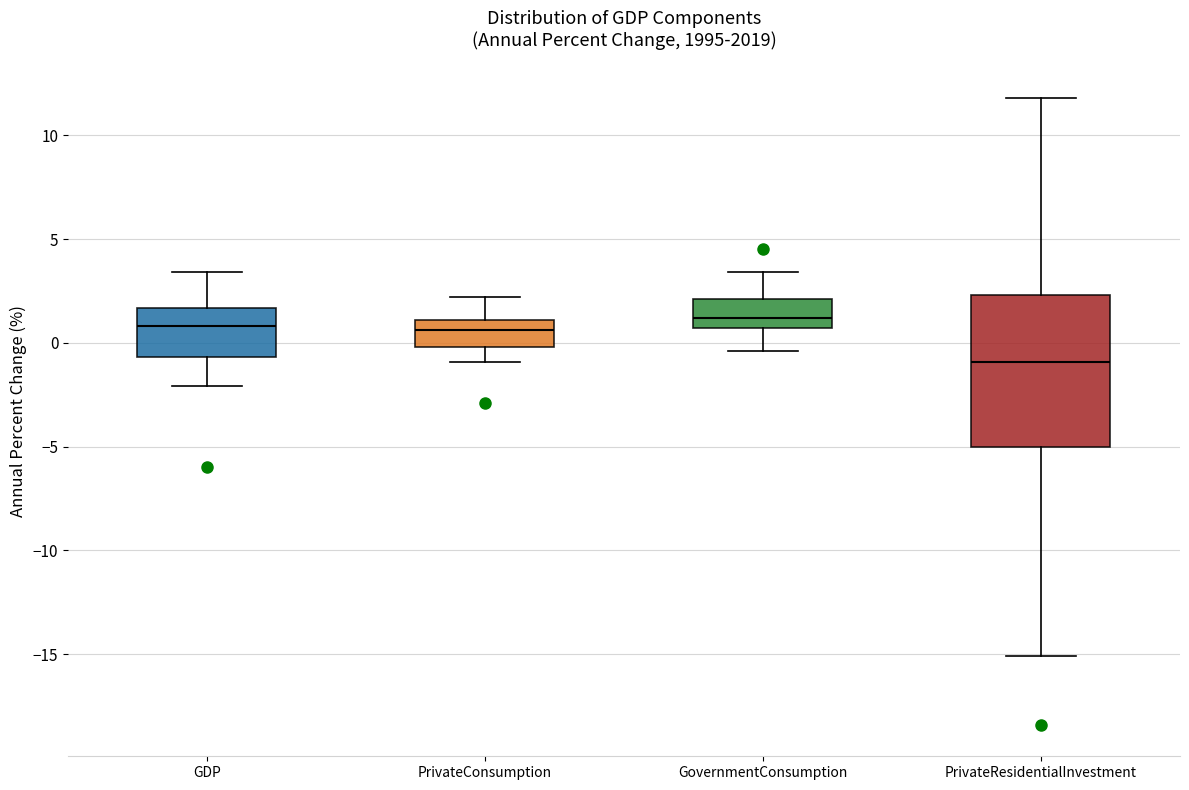

Where does the upper whisker of the box for PrivateConsumption end on the y-axis? The values are not printed on the chart, so give them approximately, as read against the axis.

2.0